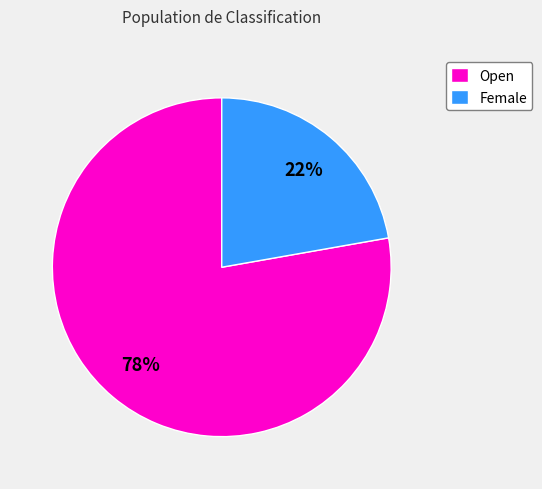

Do Female and Open together represent more than half of the pie?

Yes